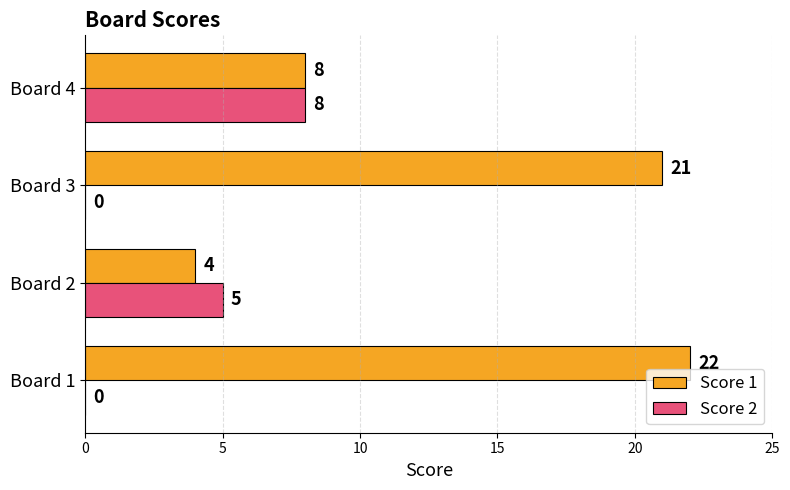

Is it true that Score 1 equals 6 at Board 2?

False